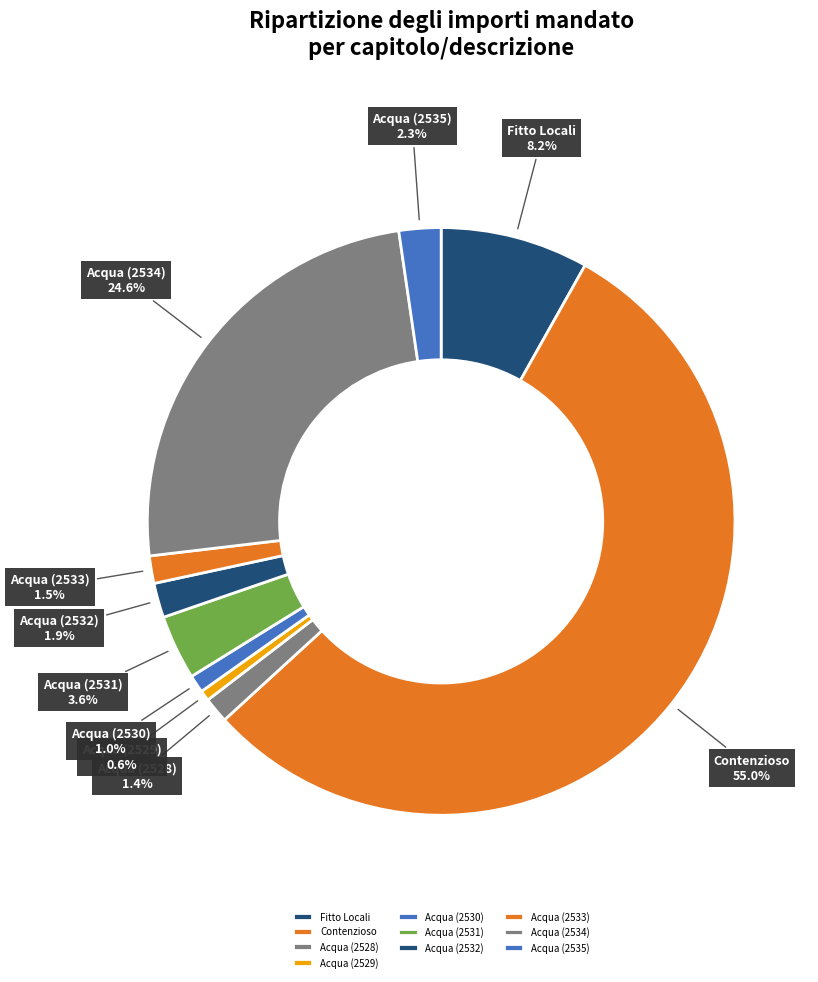

To the nearest percent, what is the difference between the Contenzioso and Acqua (2529) slice percentages?

54%